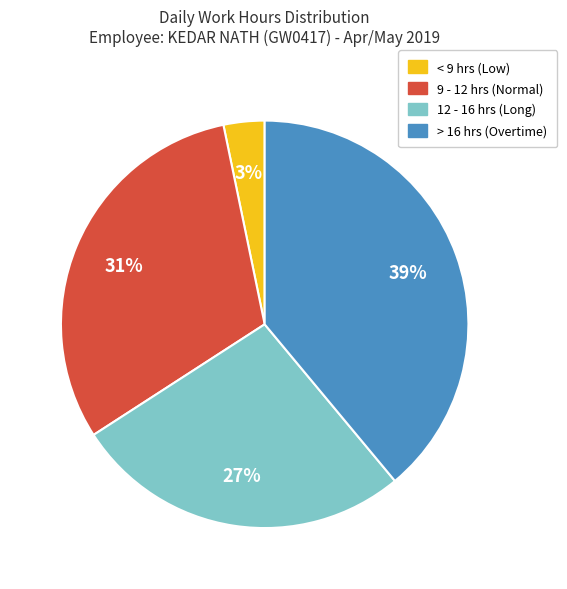

To the nearest percent, what is the average slice percentage?

25%